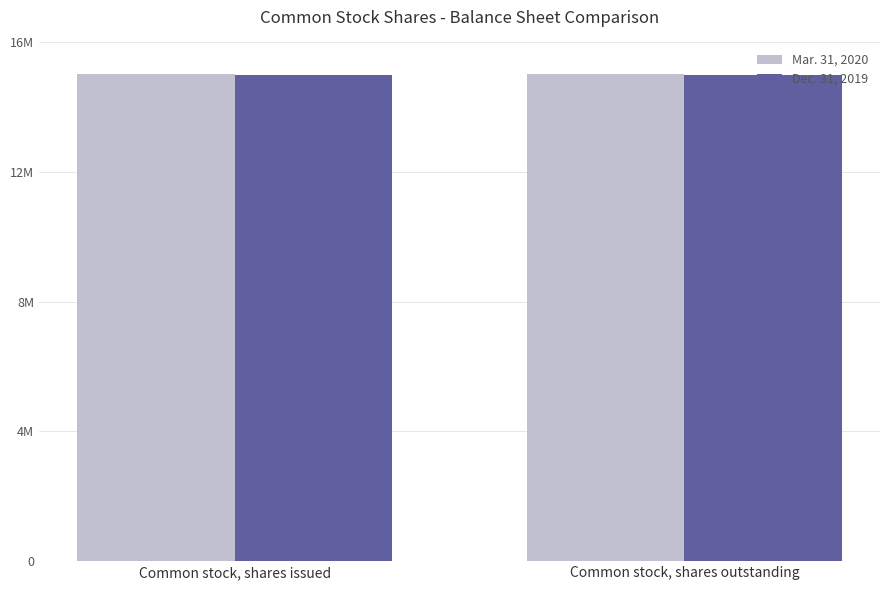

Rank the series by their maximum value, from highest to lowest.

Mar. 31, 2020, Dec. 31, 2019